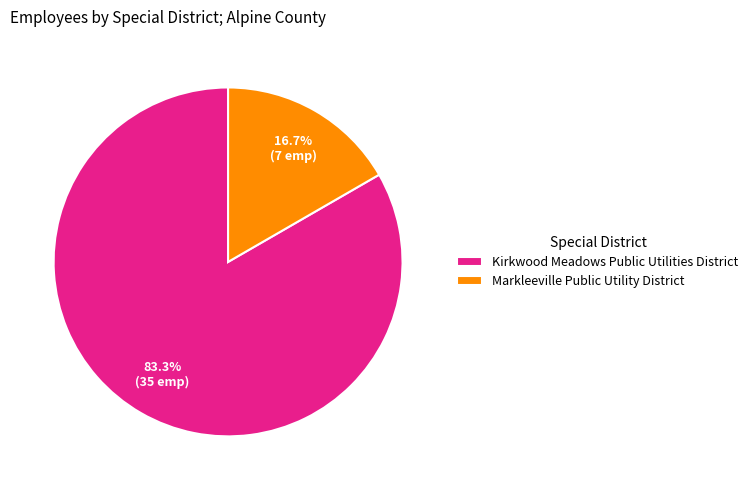

What is the largest slice in the pie chart?

Kirkwood Meadows Public Utilities District